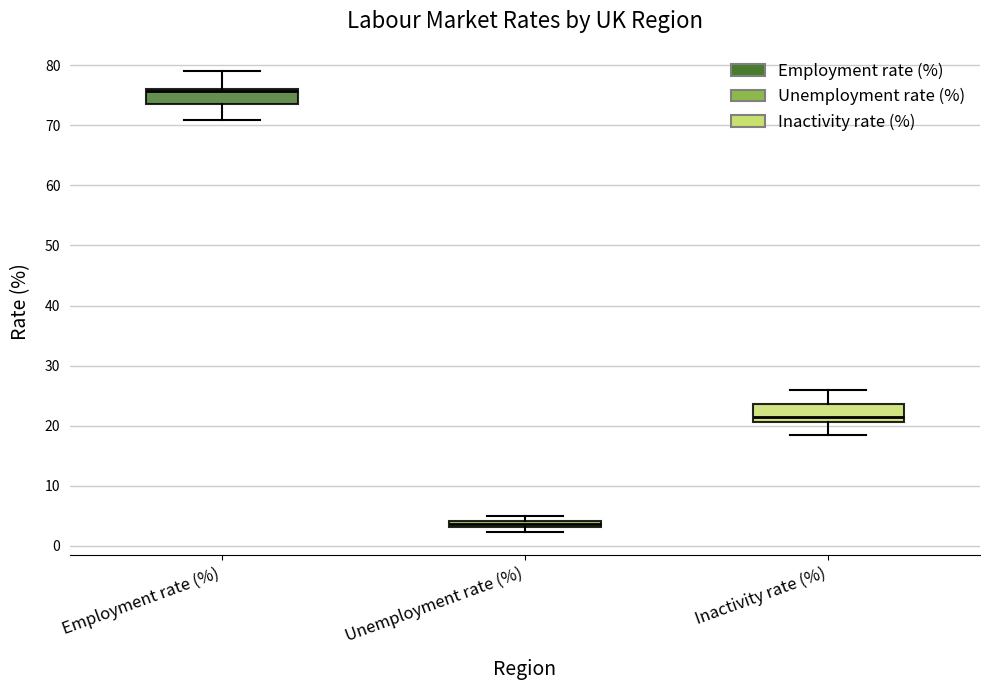

Where does the upper whisker of the box for Employment rate (%) end on the y-axis? The values are not printed on the chart, so give them approximately, as read against the axis.

79